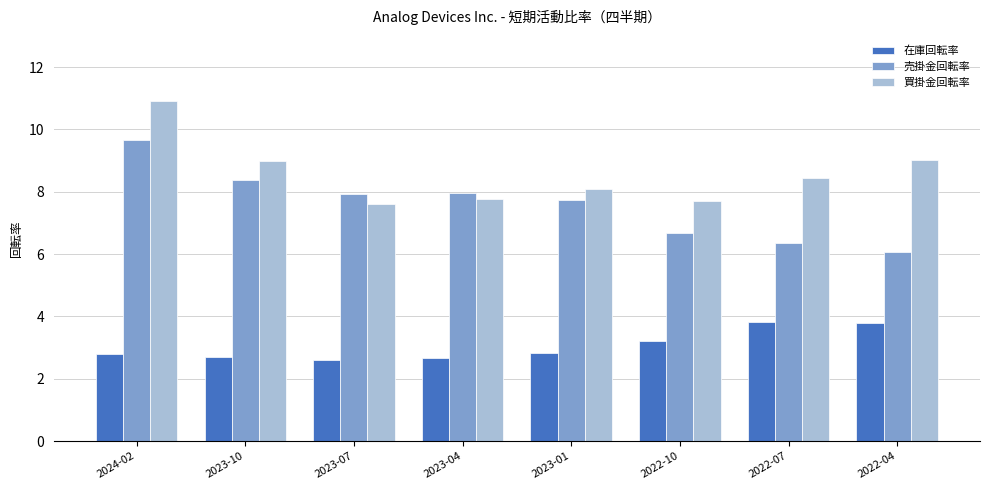

How many bars are there in each group?

3